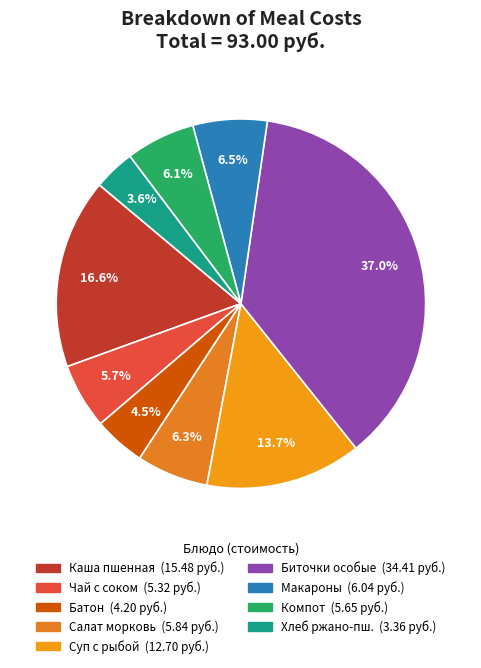

Count the number of slices in the pie.

9